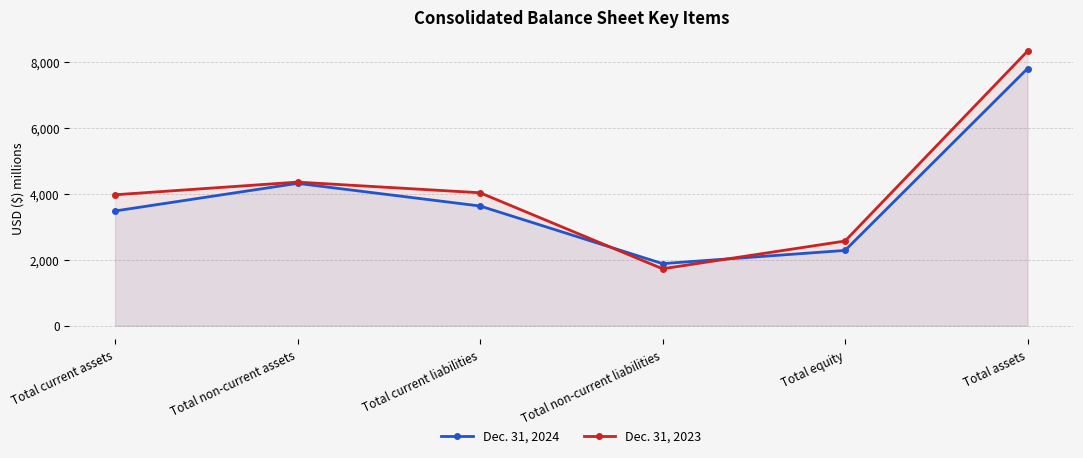

At Total non-current liabilities, list the series in order from smallest to largest.

Dec. 31, 2023, Dec. 31, 2024